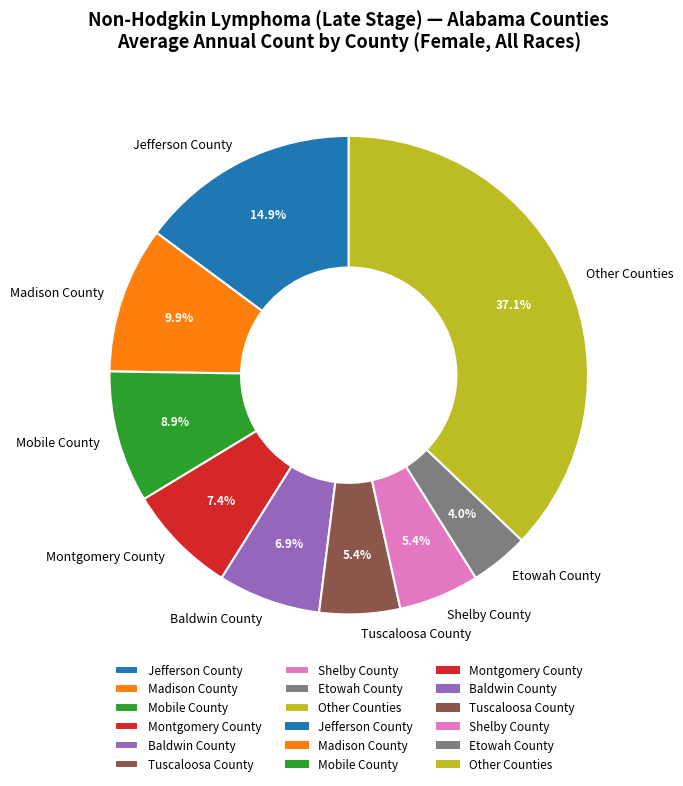

Count the number of slices in the pie.

9